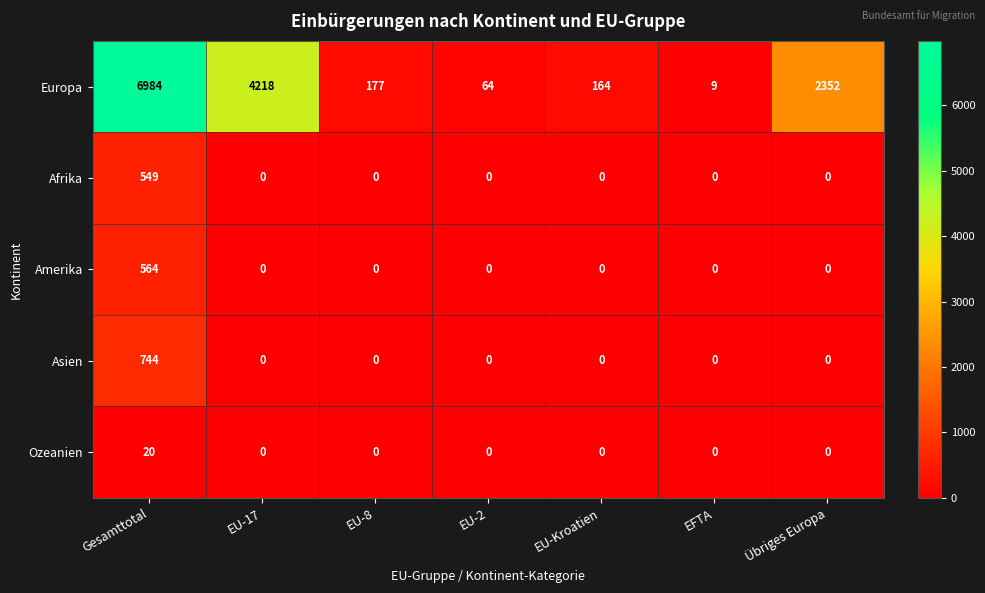

List the labels in order of Europa value, smallest first.

EFTA, EU-2, EU-Kroatien, EU-8, Übriges Europa, EU-17, Gesamttotal